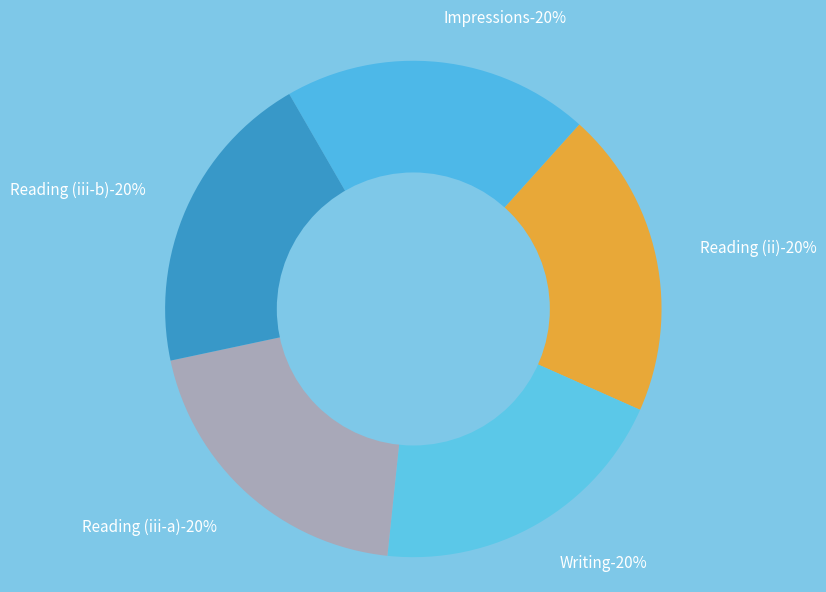

What is the largest slice in the pie chart?

Reading (iii-b)